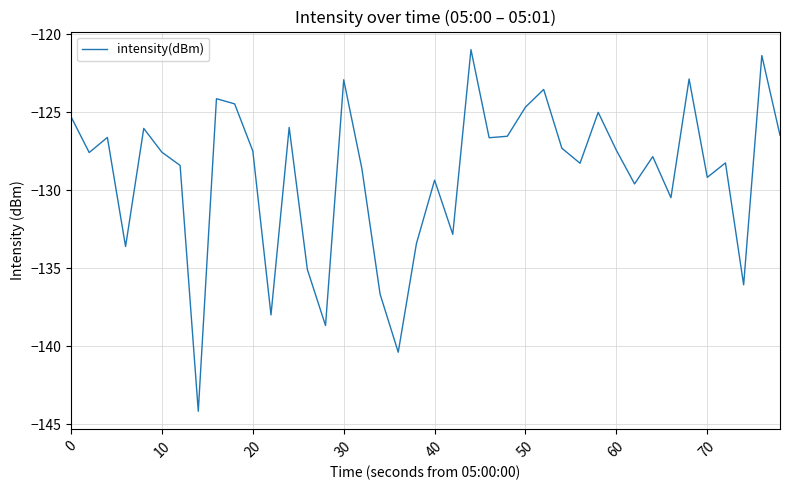

What is the smallest value displayed?

-144.2